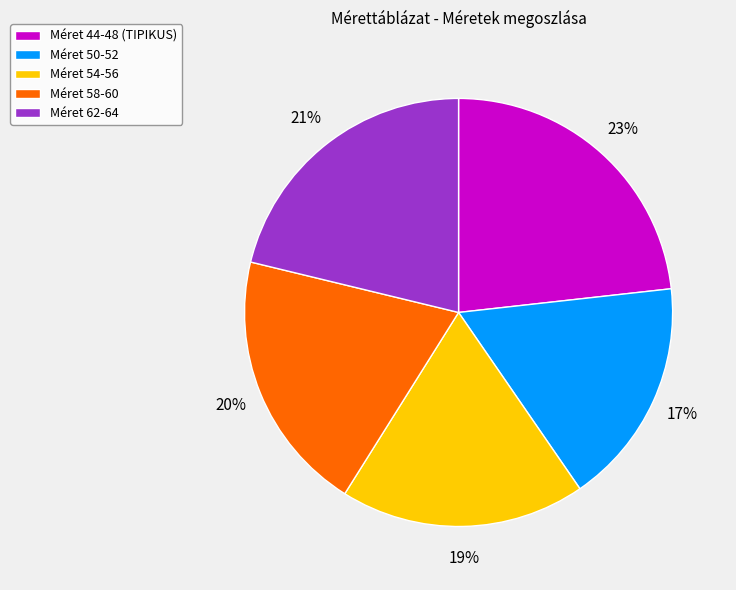

Rank the categories by value from lowest to highest.

Méret 50-52, Méret 54-56, Méret 58-60, Méret 62-64, Méret 44-48 (TIPIKUS)